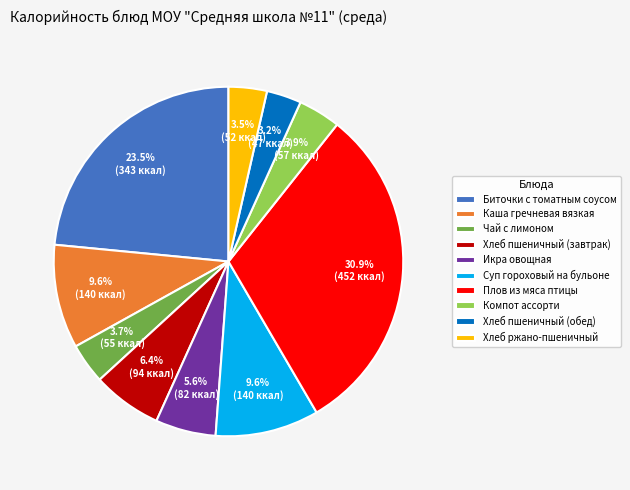

To the nearest percent, what is the combined percentage of Суп гороховый на бульоне and Биточки с томатным соусом?

33%